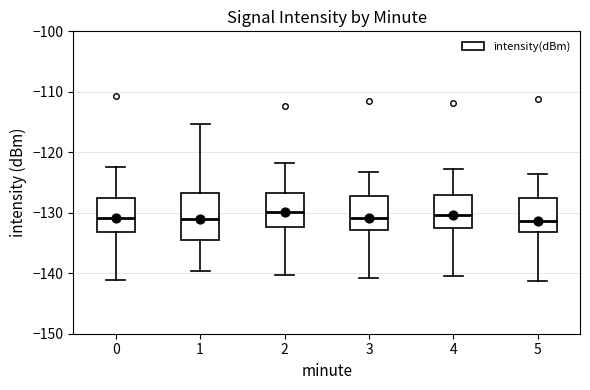

Which box is the tallest, from its lower edge to its upper edge?

1